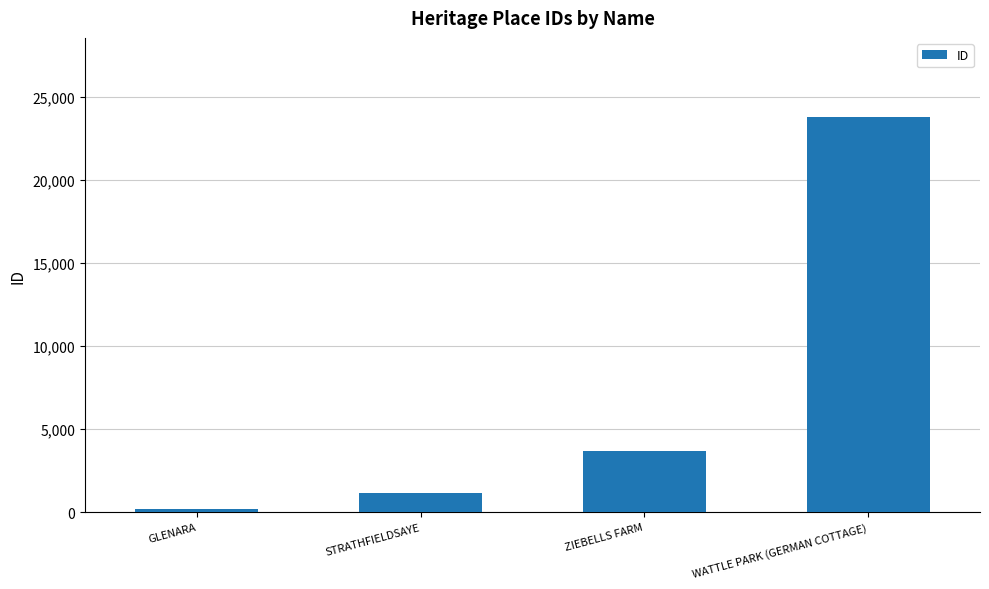

The chart shows a value of 23777 at WATTLE PARK (GERMAN COTTAGE). True or false?

True